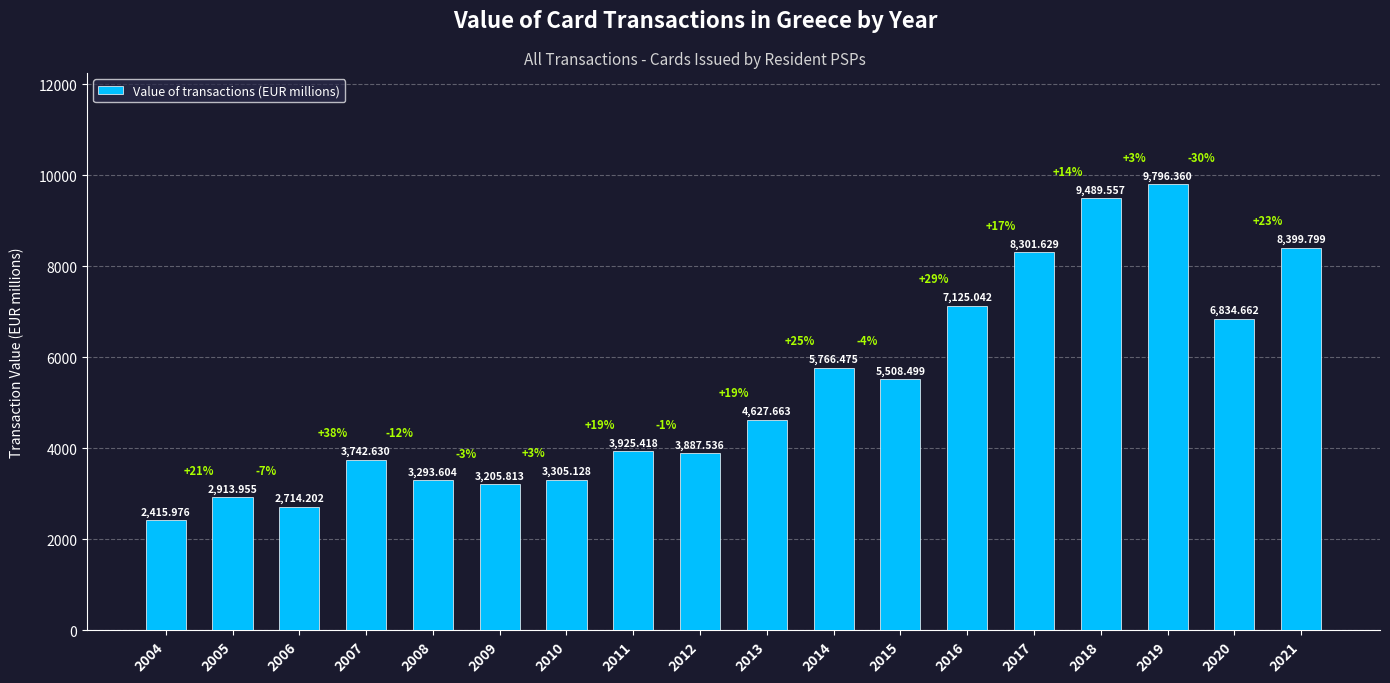

Which label corresponds to the smallest value in the chart?

2004